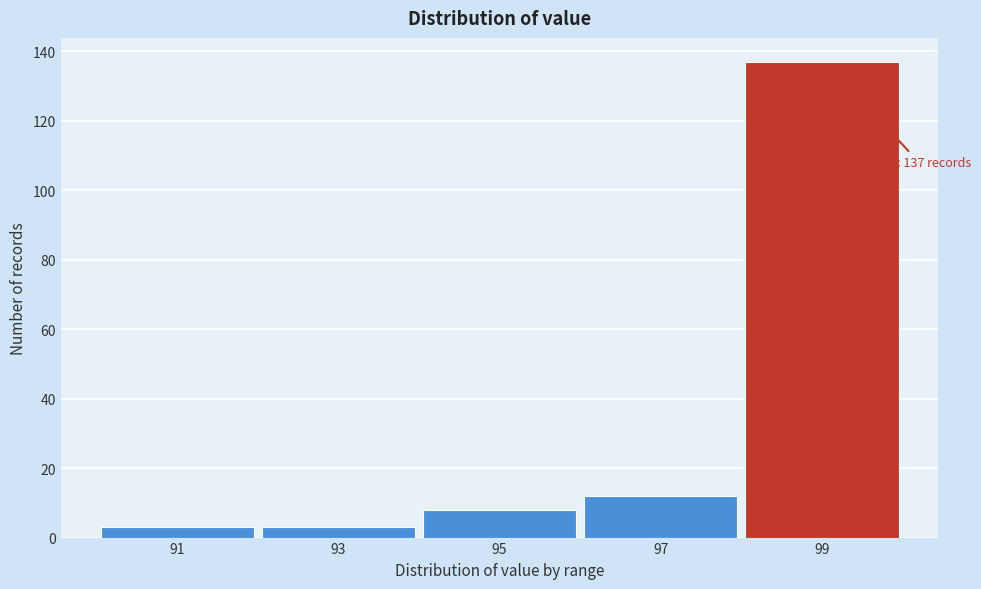

Reading left to right, extract all data points from this chart.

91=3	93=3	95=8	97=12	99=137